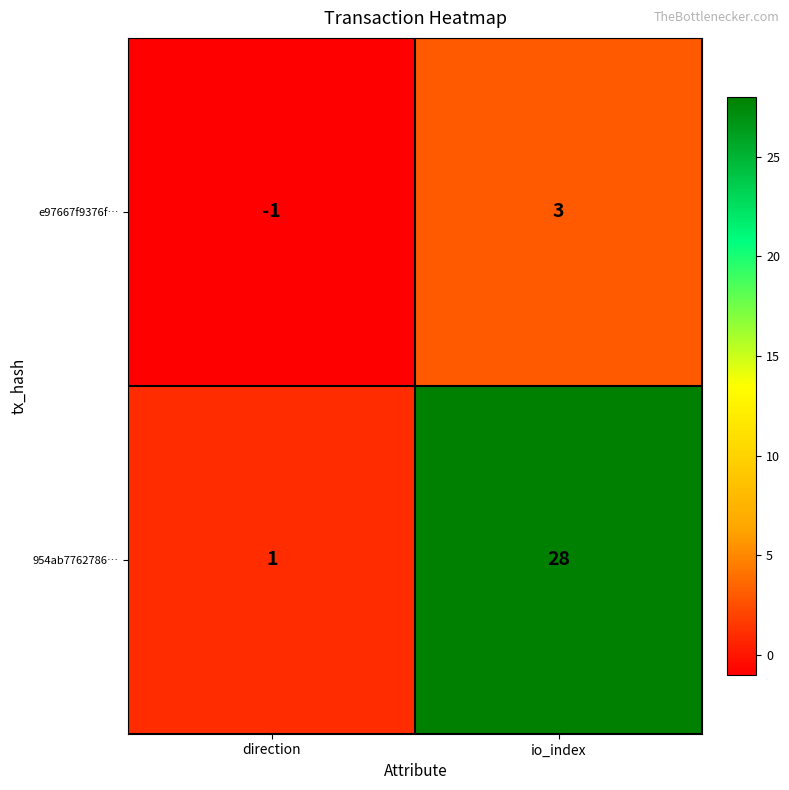

Which series changed the most between direction and io_index?

954ab7762786…